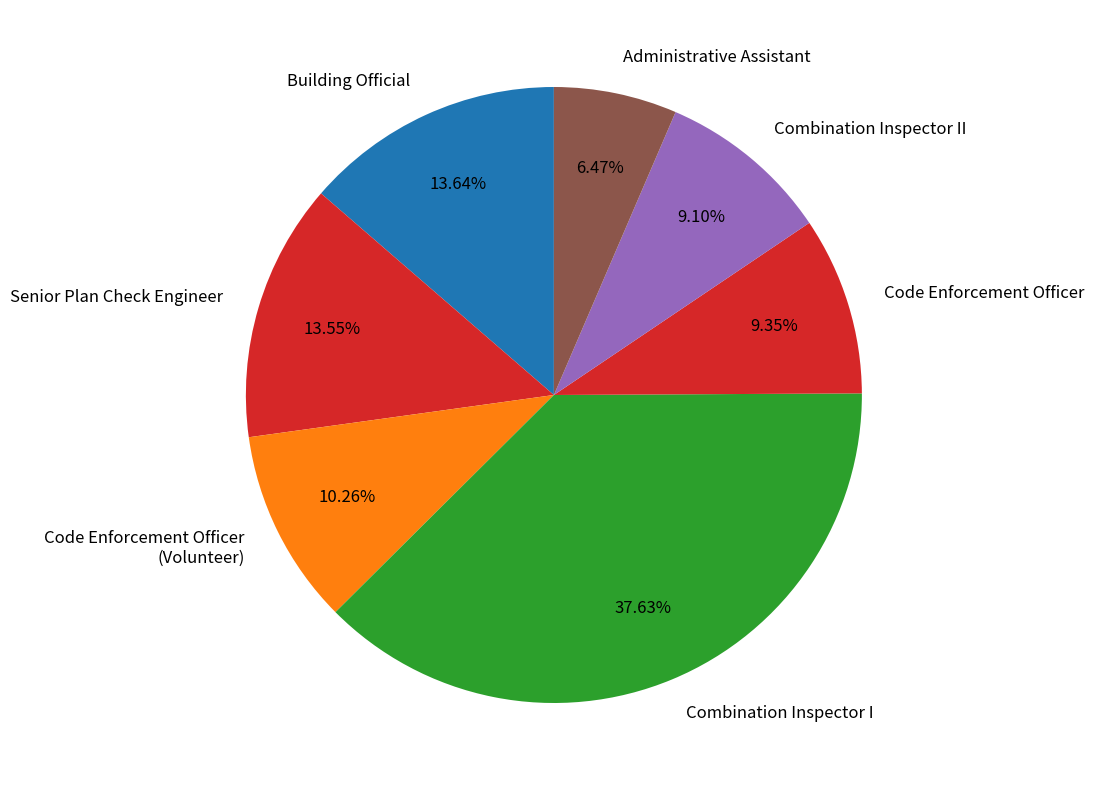

Is it true that Combination Inspector II is 23% of the pie?

False